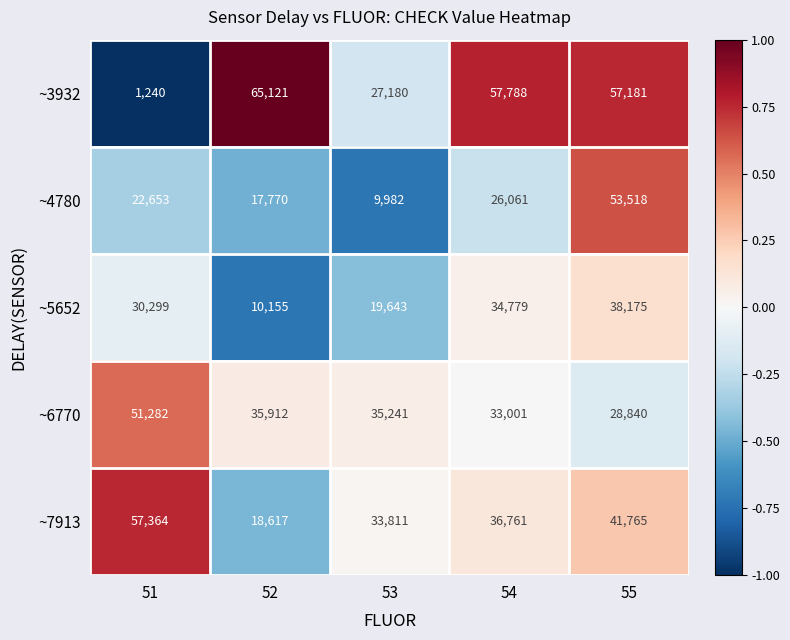

Where is ~6770 nearest to the value 40061?

52